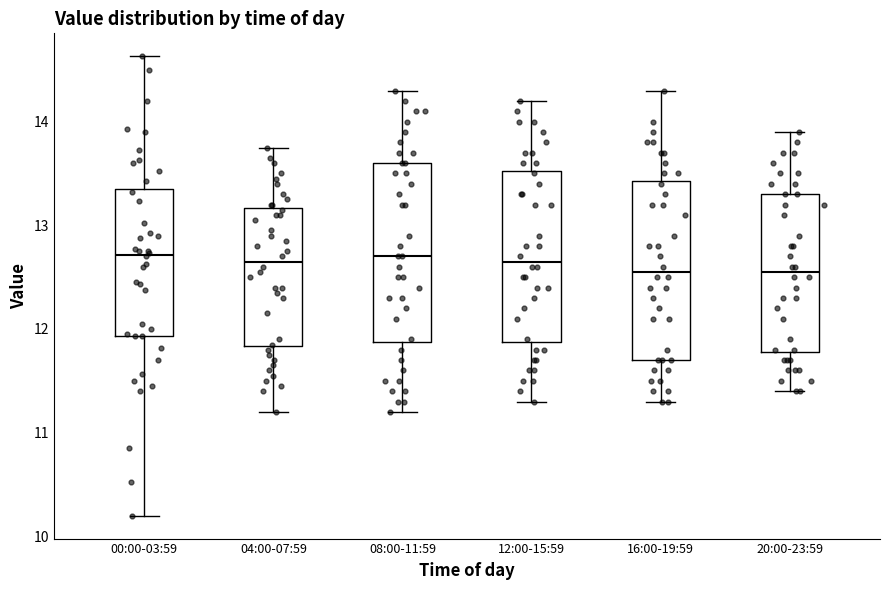

Reading left to right, transcribe this box plot: for each box, give where its median line is, the range the box spans, and where its two whiskers end, as read against the y-axis. The values are not printed on the chart, so give them approximately, as read against the axis.

00:00-03:59: median 12.7, box 11.9 to 13.3, whiskers 10.2 to 14.6
04:00-07:59: median 12.7, box 11.8 to 13.2, whiskers 11.2 to 13.8
08:00-11:59: median 12.7, box 11.9 to 13.6, whiskers 11.2 to 14.3
12:00-15:59: median 12.7, box 11.9 to 13.5, whiskers 11.3 to 14.2
16:00-19:59: median 12.6, box 11.7 to 13.4, whiskers 11.3 to 14.3
20:00-23:59: median 12.6, box 11.8 to 13.3, whiskers 11.4 to 13.9